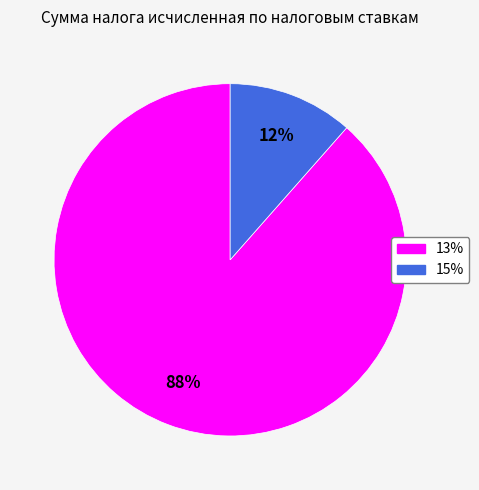

The 13% slice represents 88% of the pie. True or false?

True